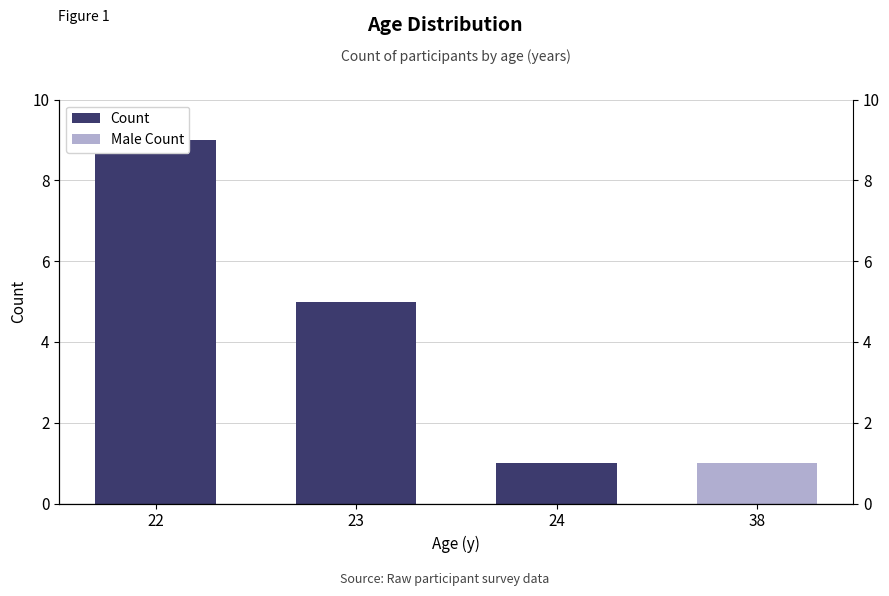

What is the approximate value at 38?

1